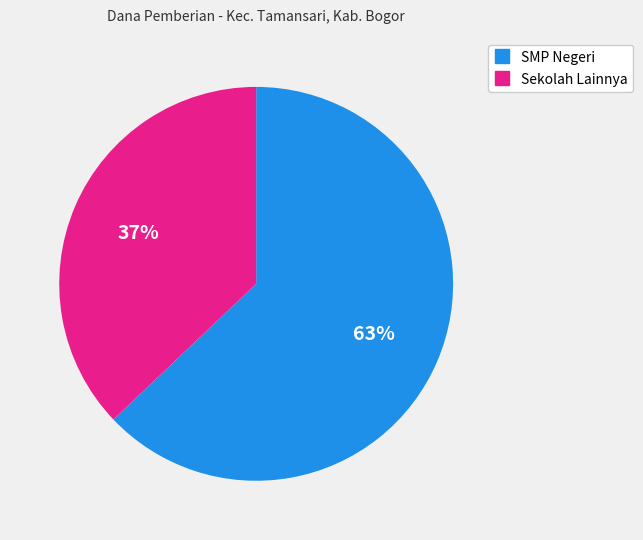

Is there a majority slice in this chart?

Yes